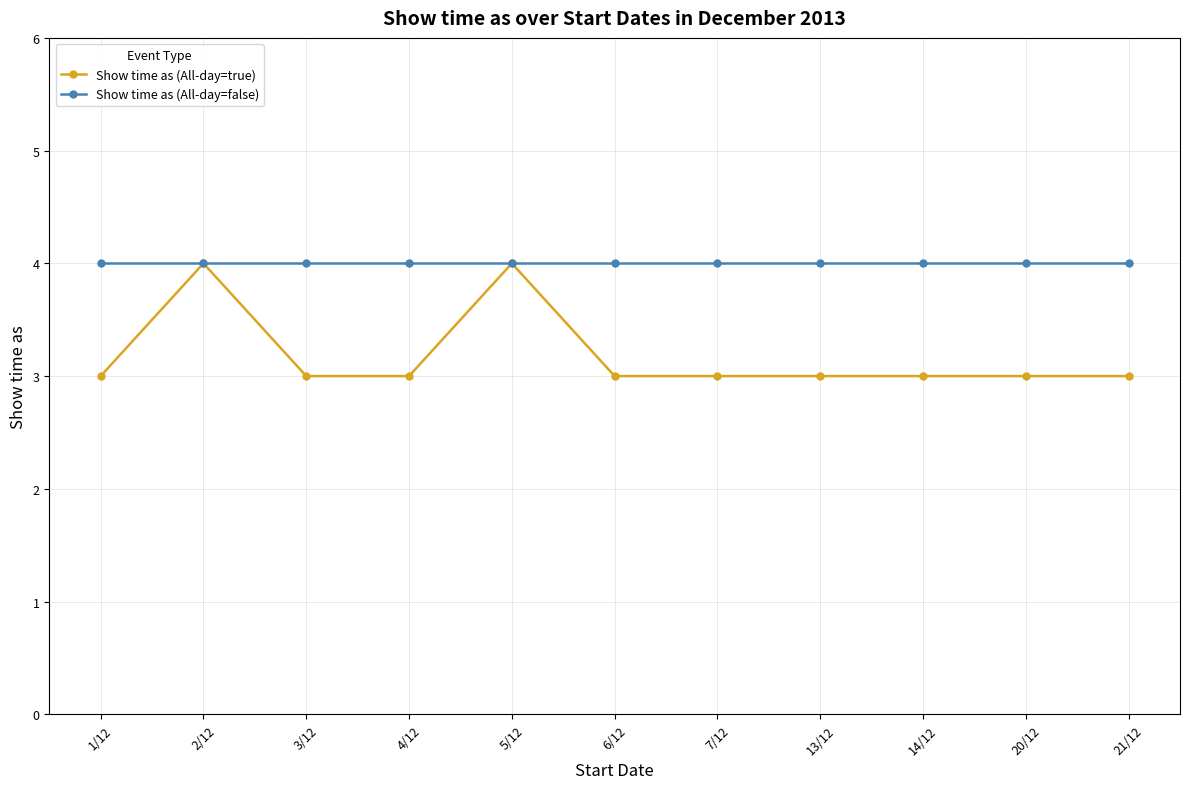

What position from the right is 3/12?

9